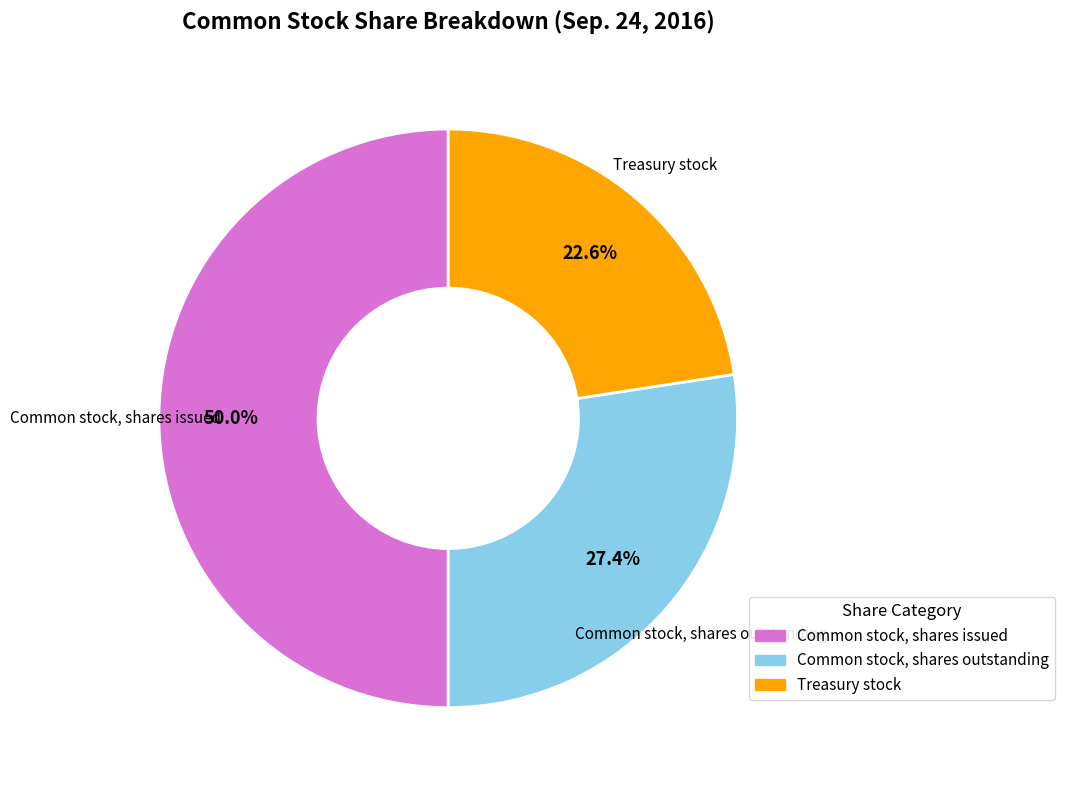

How many segments does this pie chart have?

3